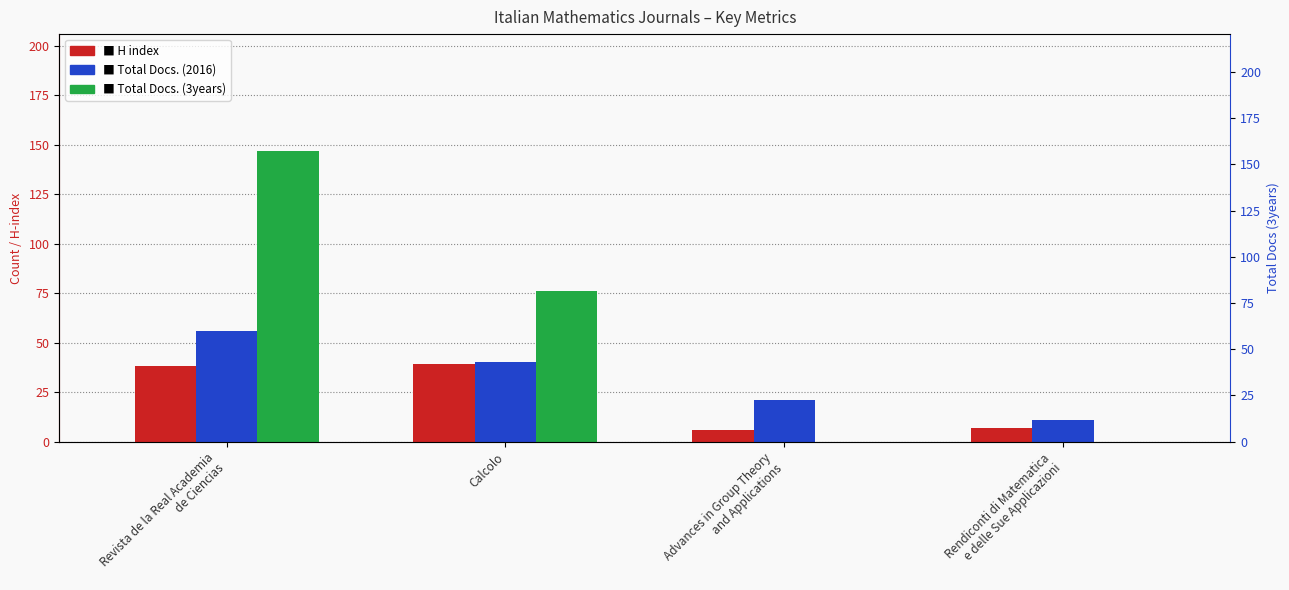

What is the sum of the H index values at Revista de la Real Academia
de Ciencias and Rendiconti di Matematica
e delle Sue Applicazioni?

45